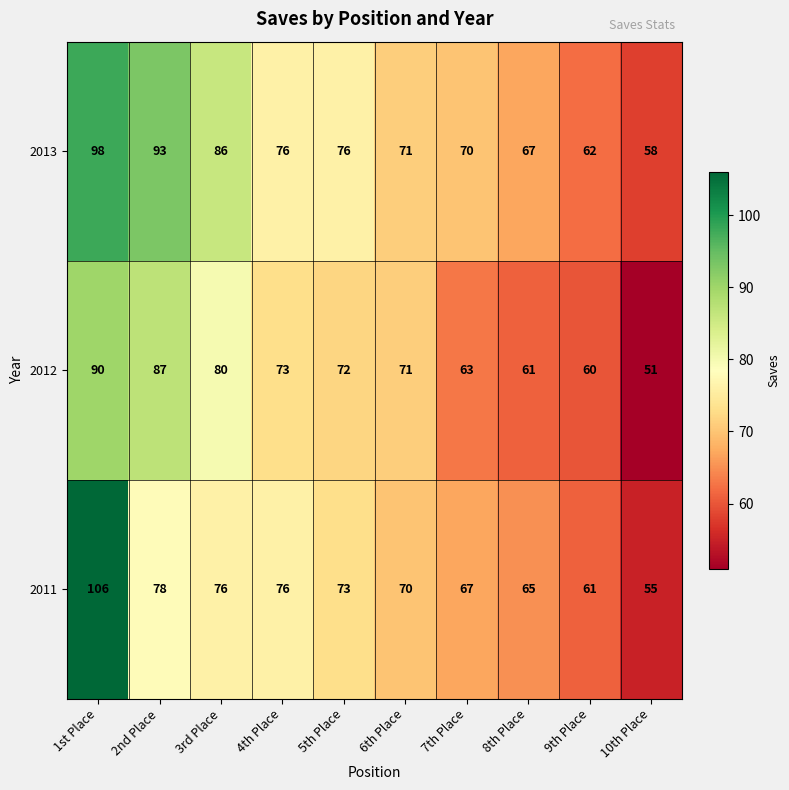

What is the spread (max minus min) of values at 4th Place?

3